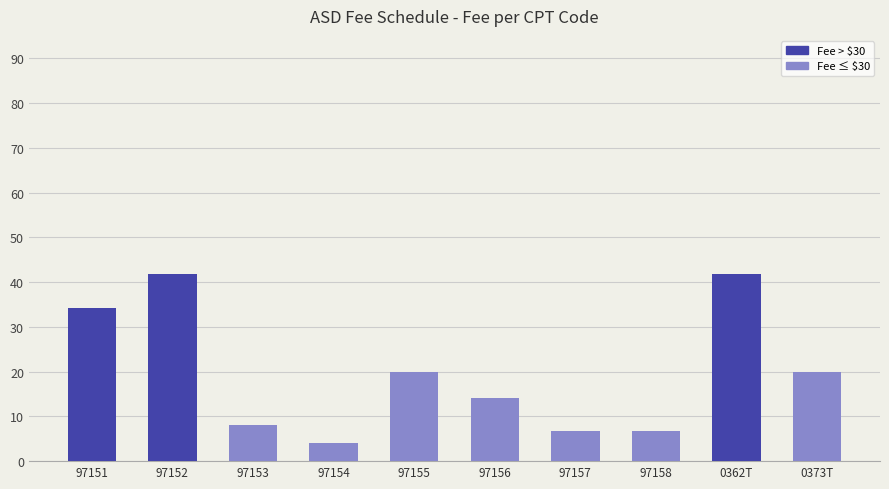

What is the maximum value shown in the chart?

41.7